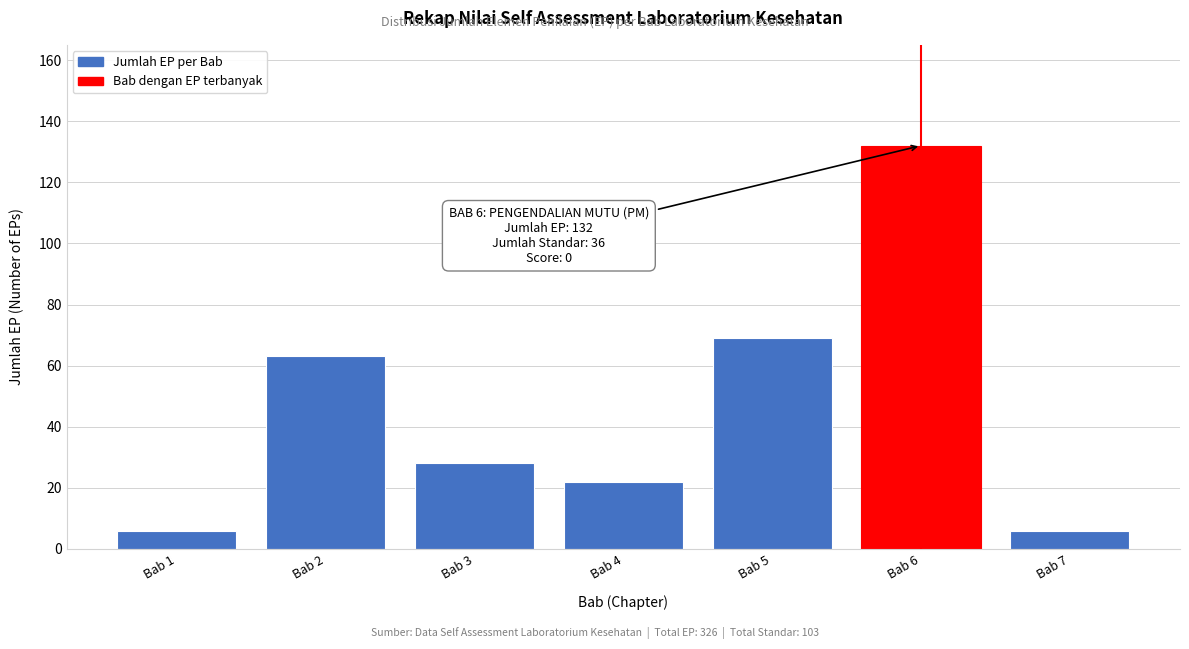

Reading left to right, transcribe all the data shown in this chart.

Bab 1=6	Bab 2=63	Bab 3=28	Bab 4=22	Bab 5=69	Bab 6=132	Bab 7=6